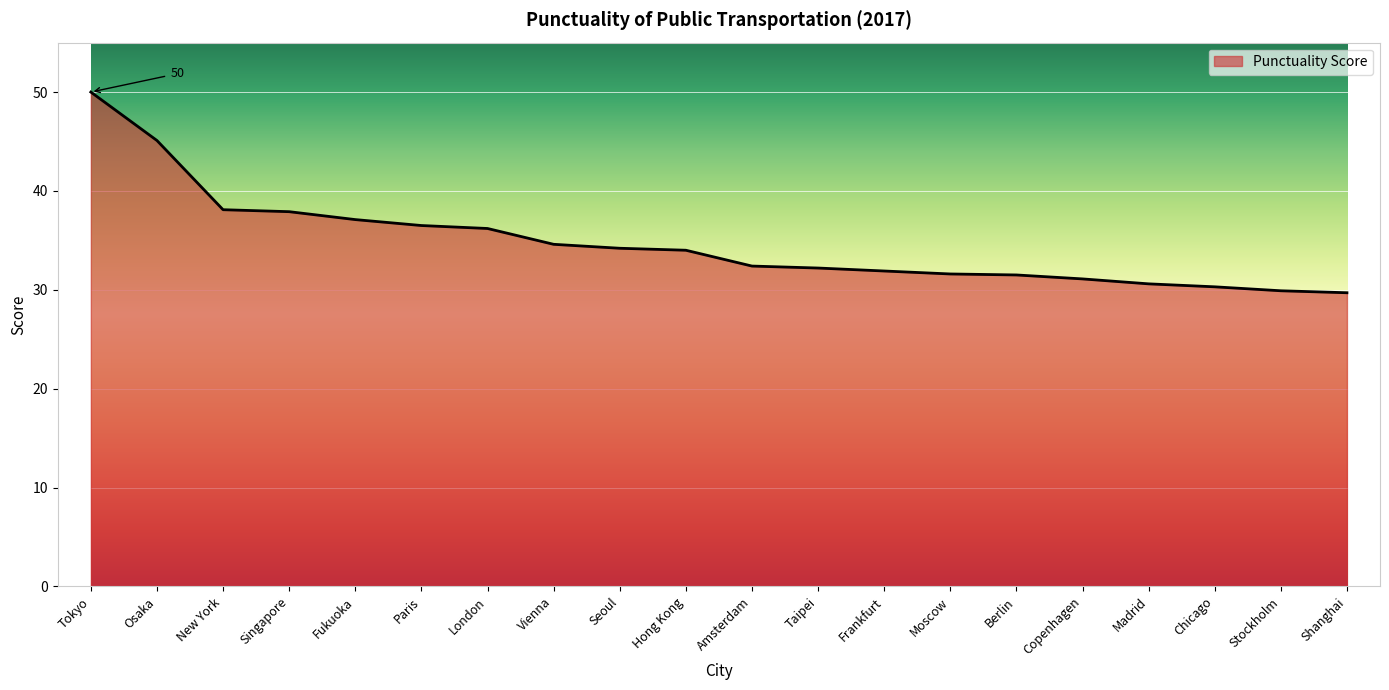

Is it true that the value at Vienna is 34.6?

True